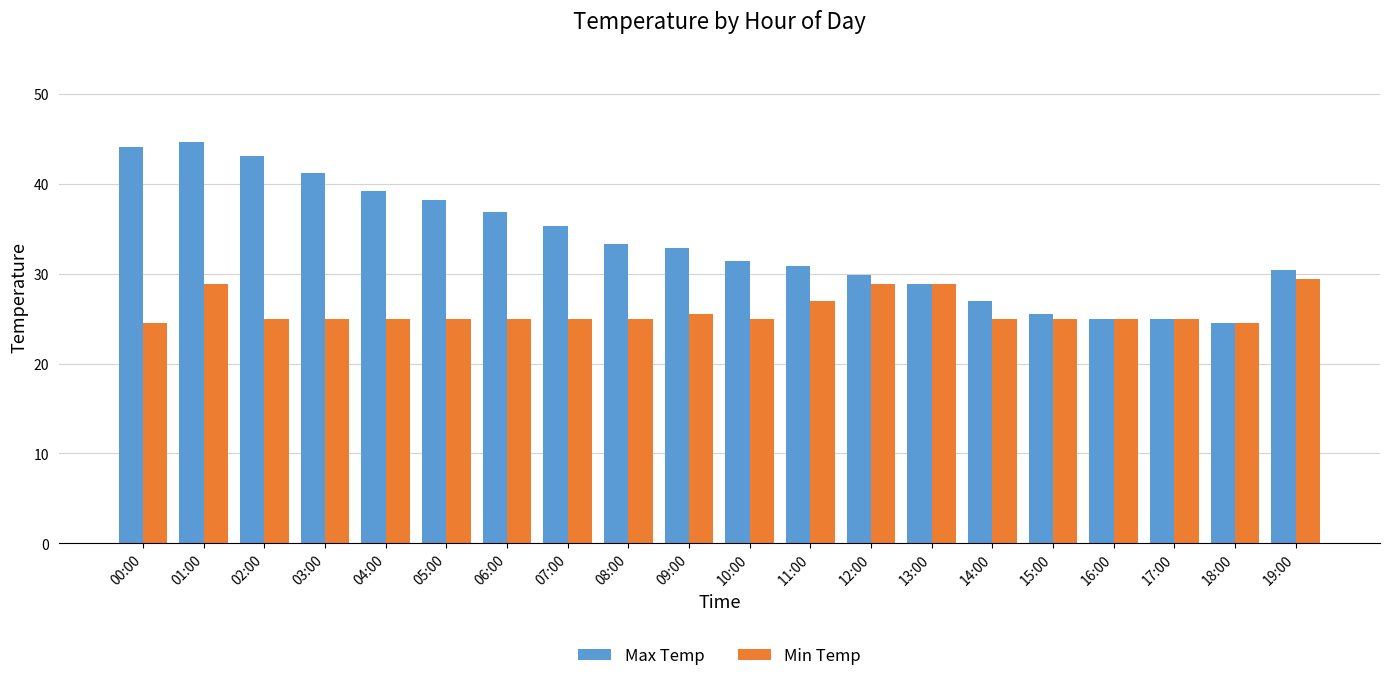

What is the difference between the Min Temp values at 12:00 and 08:00?

3.9